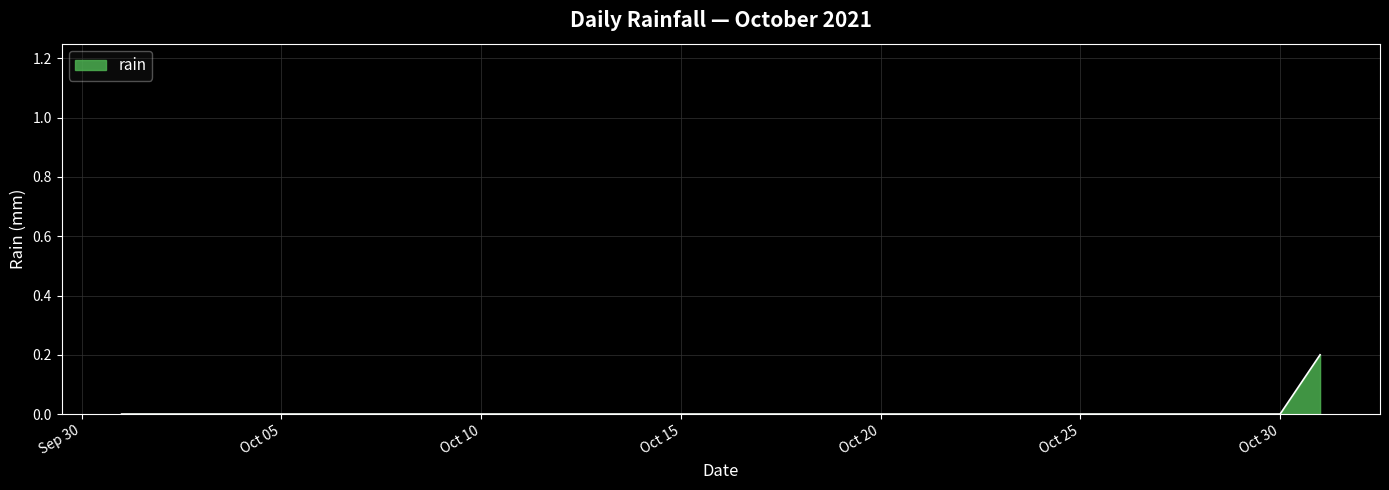

How many values are between 0 and 1?

31